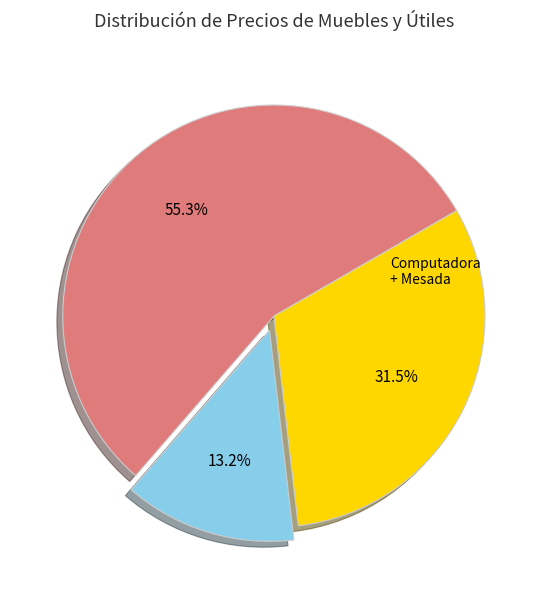

Is there any slice that represents more than half of the pie?

Yes